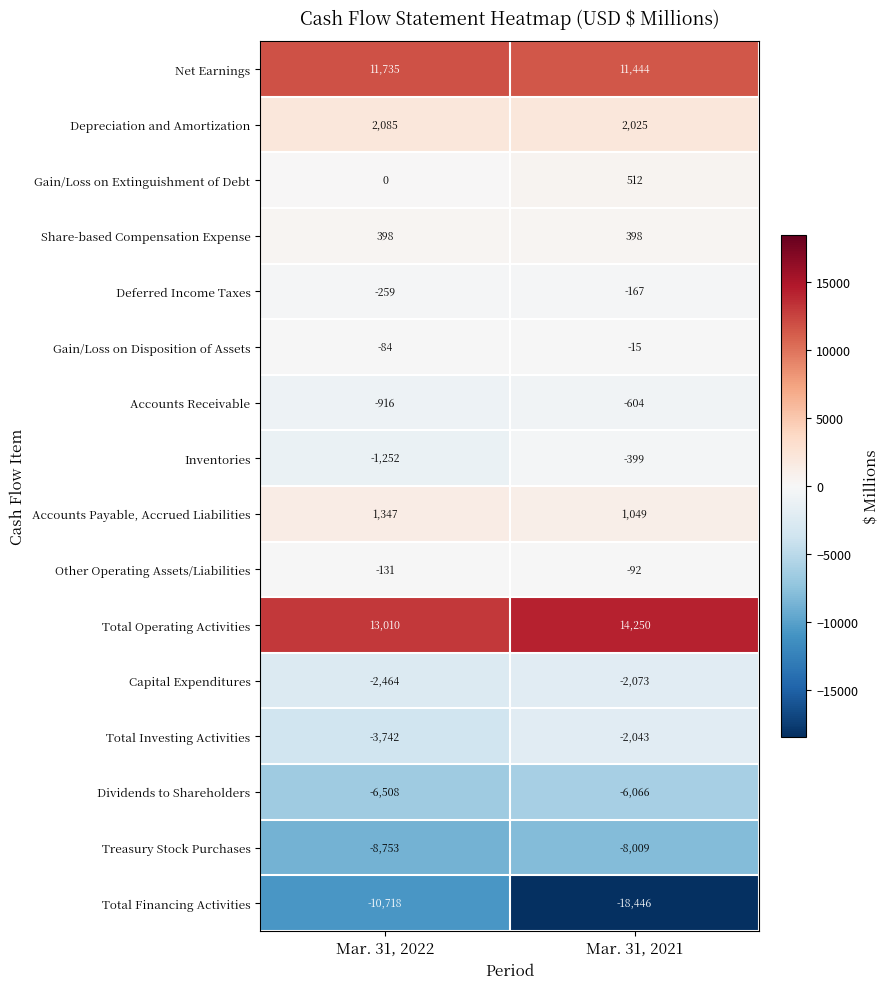

Which series has the largest total across all categories?

Total Operating Activities